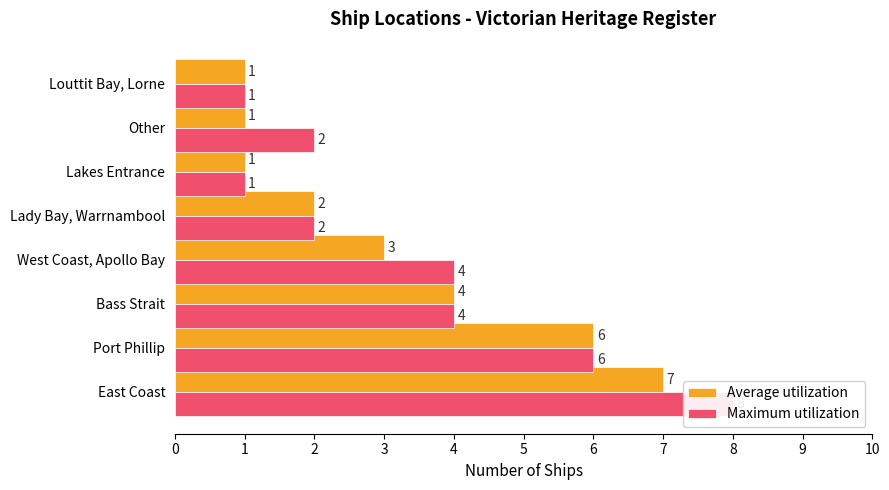

How many values in the Maximum utilization series are below 4?

4